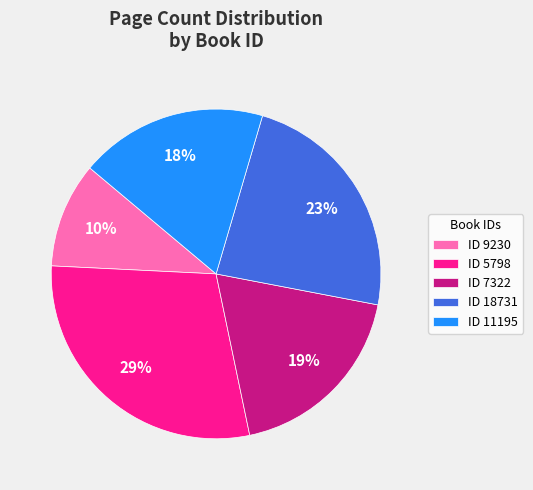

How many segments does this pie chart have?

5